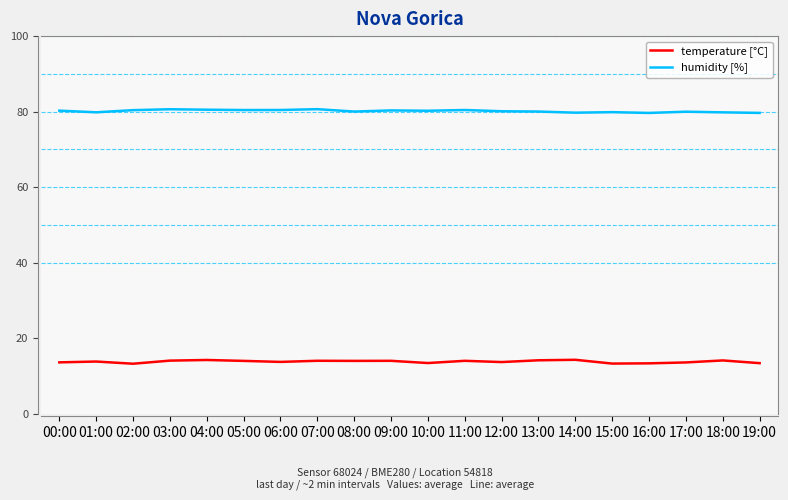

True or false: temperature [°C] and humidity [%] intersect in this chart.

False